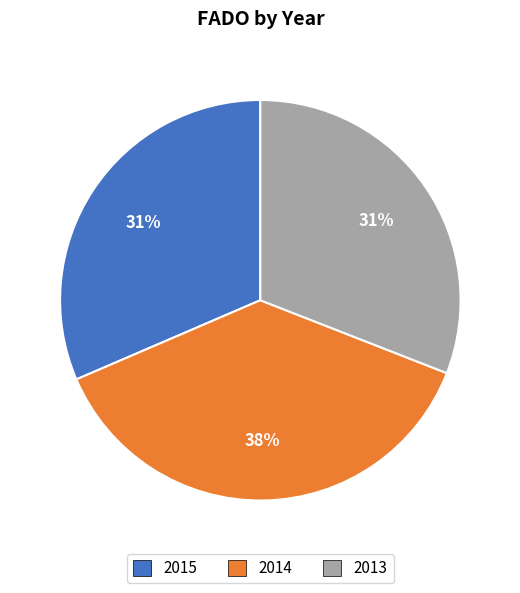

Is the sum of 2013 and 2014 greater than half?

Yes